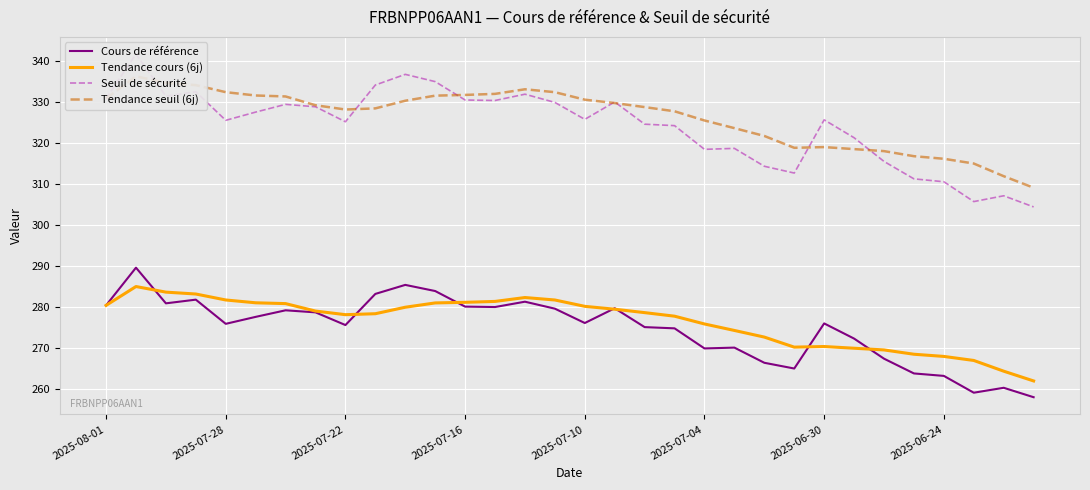

Is it true that Tendance cours (6j) equals 267.8 at 2025-06-24?

True